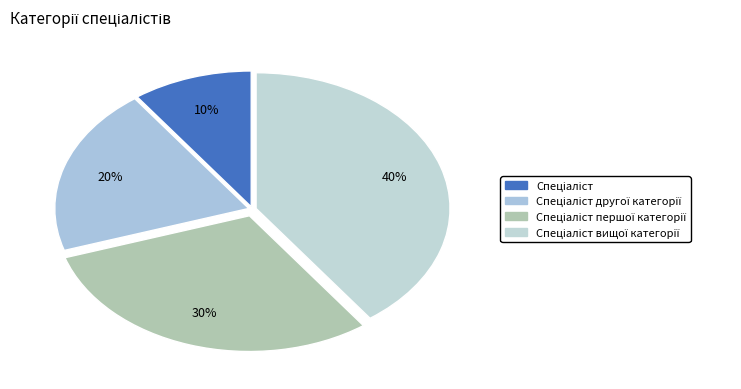

To the nearest percent, what is the average slice percentage?

25%